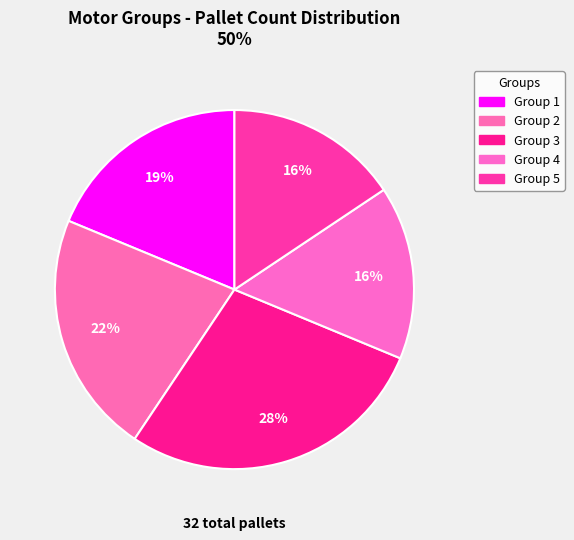

Count the number of slices in the pie.

5